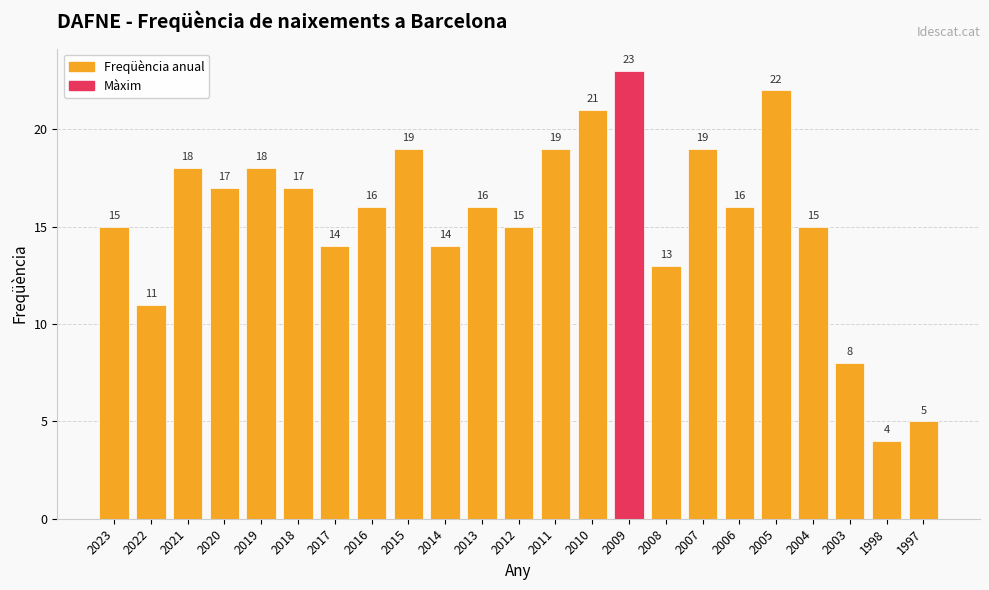

True or false: the data shows 9 at 1997.

False